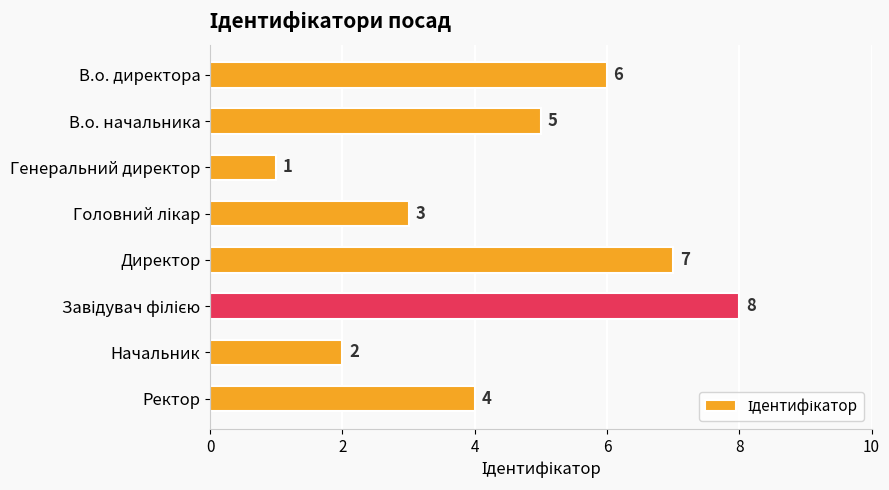

Approximately how many times larger is the value at В.о. начальника compared to Директор?

0.7